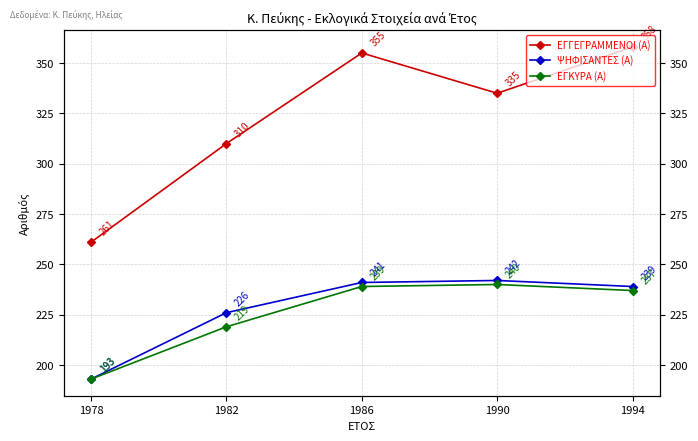

What are all the series names shown in the legend?

ΕΓΓΕΓΡΑΜΜΕΝΟΙ (Α), ΨΗΦΙΣΑΝΤΕΣ (Α), ΕΓΚΥΡΑ (Α)